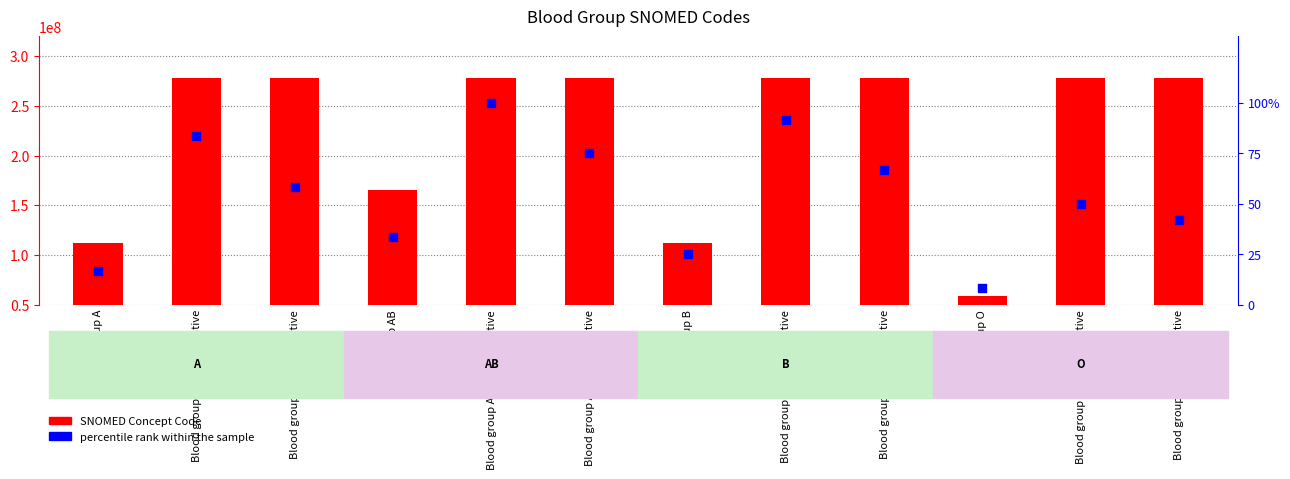

Which series reaches the minimum Y coordinate?

percentile rank within the sample